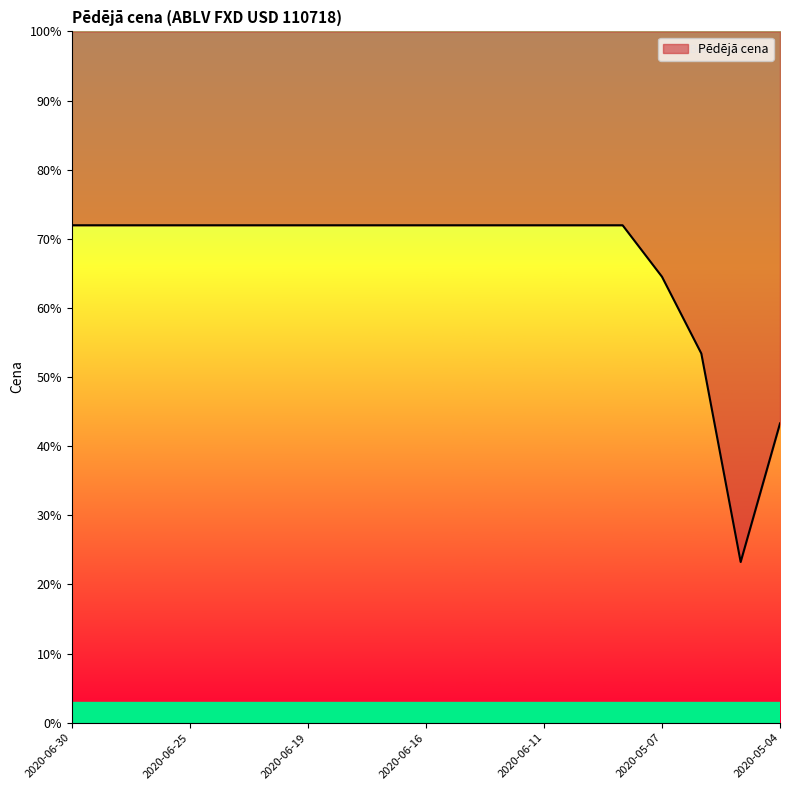

Reading left to right, extract all data points from this chart.

72.0	72.0	72.0	72.0	72.0	72.0	72.0	72.0	72.0	72.0	72.0	72.0	72.0	72.0	72.0	64.5	53.4	23.3	43.3